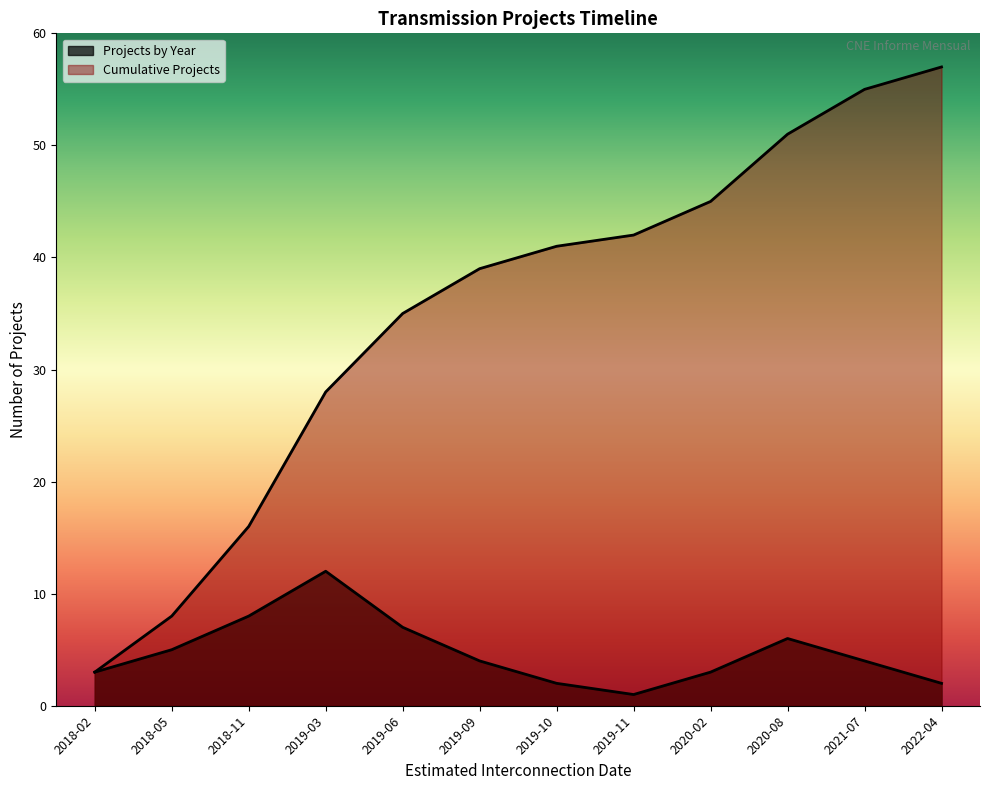

What is the label of the 11th point from the right?

2018-05